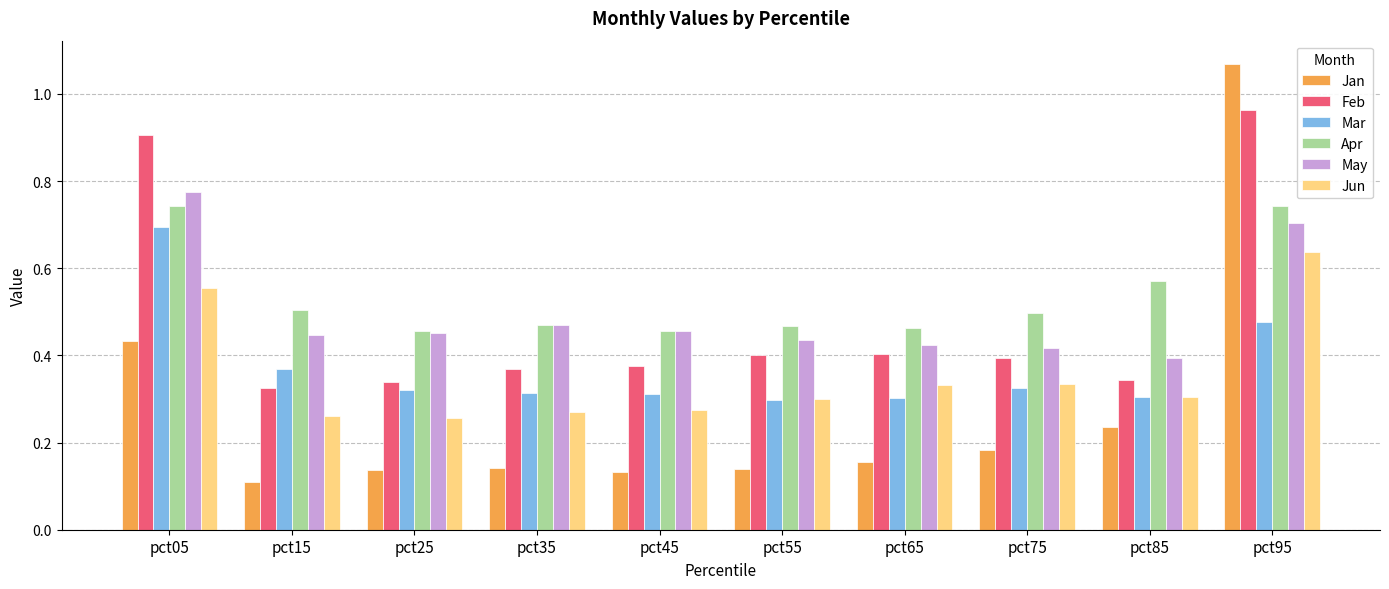

What is the sum of the Feb values at pct05 and pct25?

1.2